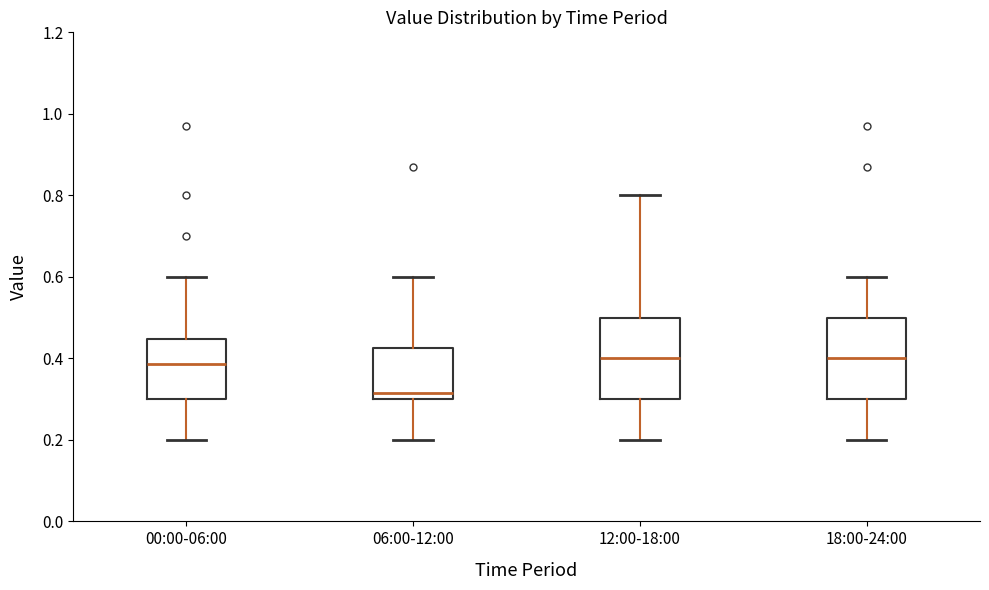

Where is the lower edge of the box for 06:00-12:00 on the y-axis? The values are not printed on the chart, so give them approximately, as read against the axis.

0.30